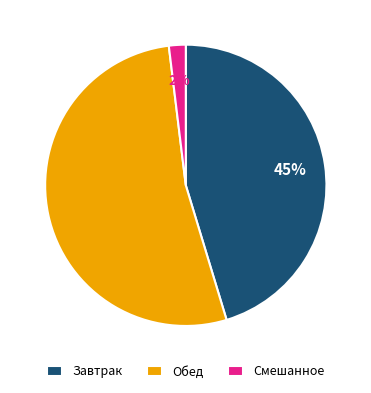

Between Обед and Завтрак, which is larger?

Обед